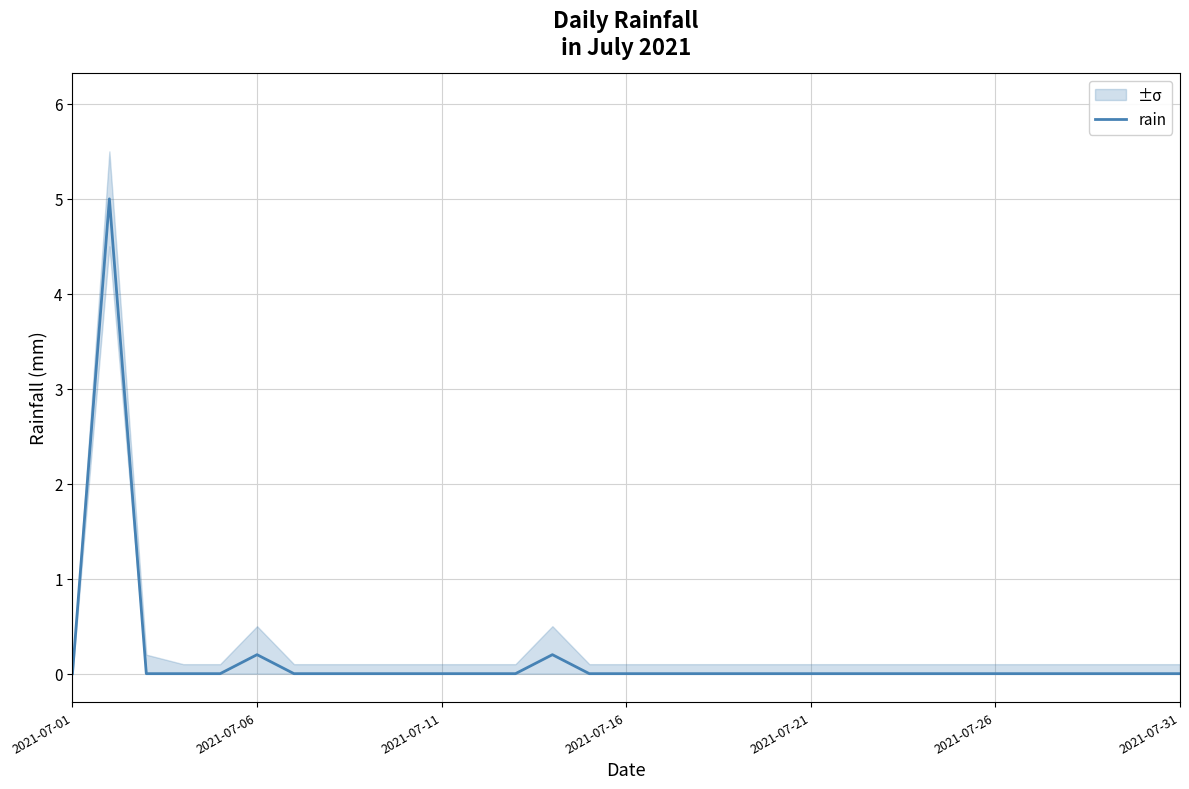

The value at 23 is 3.4. True or false?

False